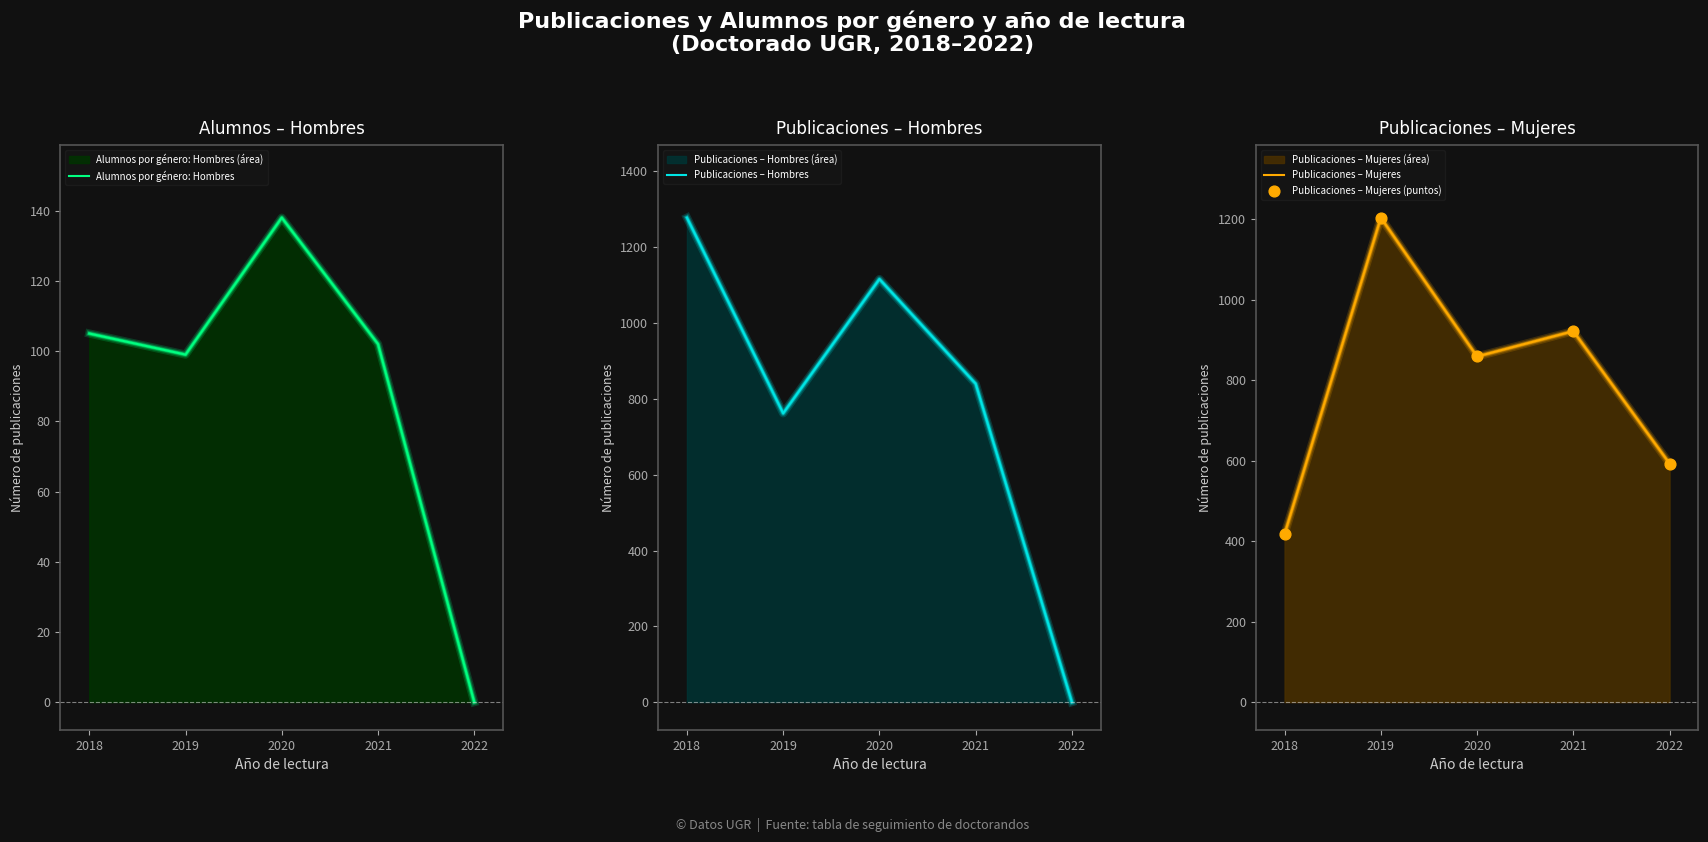

Which series contains the highest Y value?

Publicaciones – Hombres